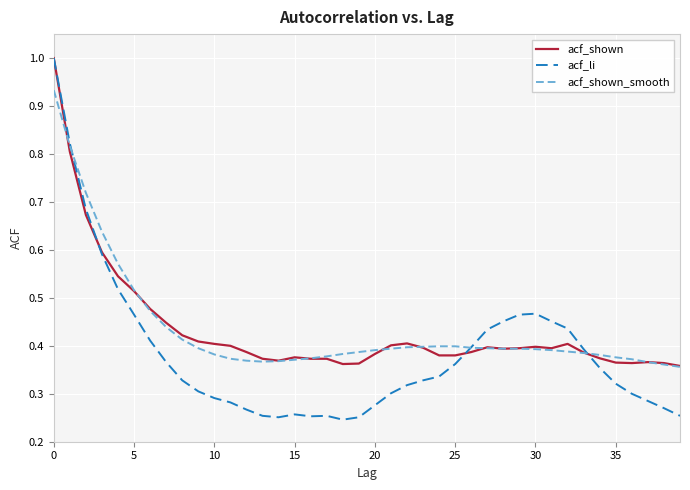

What is the maximum value for acf_shown?

1.0